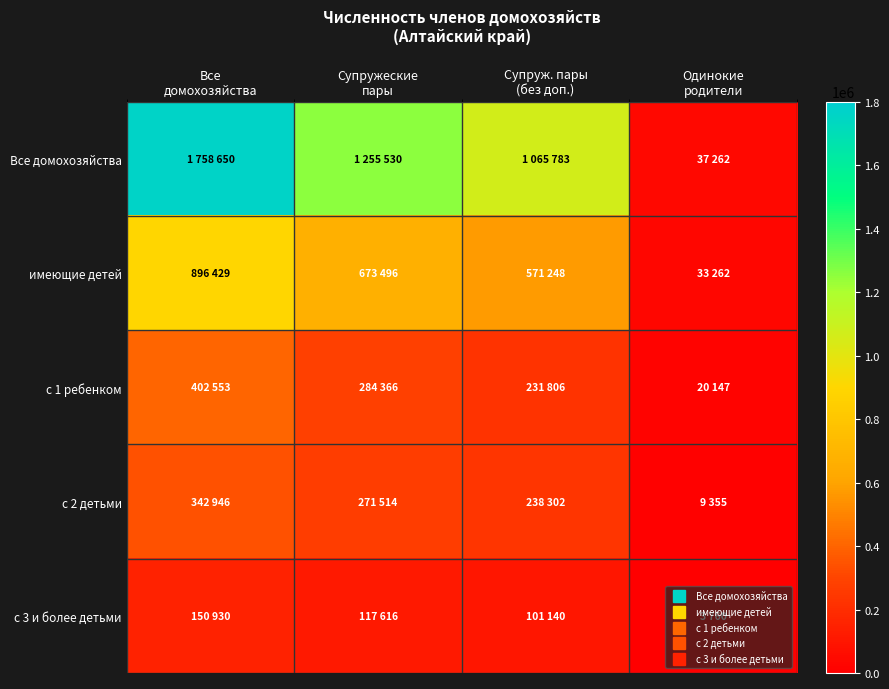

List the series in order of their peak value, lowest first.

с 3 и более детьми, с 2 детьми, с 1 ребенком, имеющие детей, Все домохозяйства